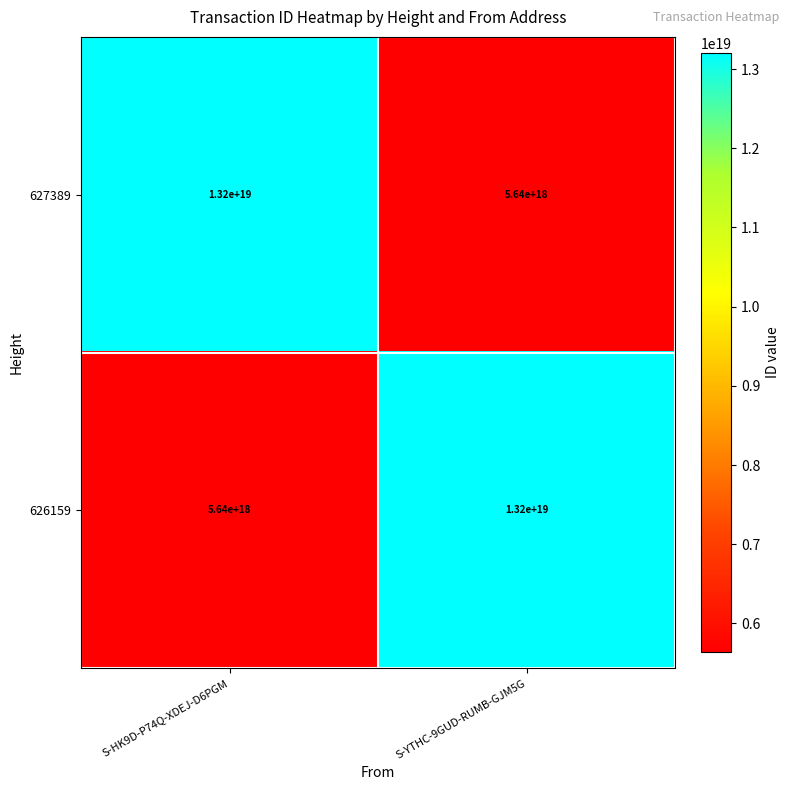

Is it true that 626159 equals 9449725722585948160 at S-HK9D-P74Q-XDEJ-D6PGM?

False